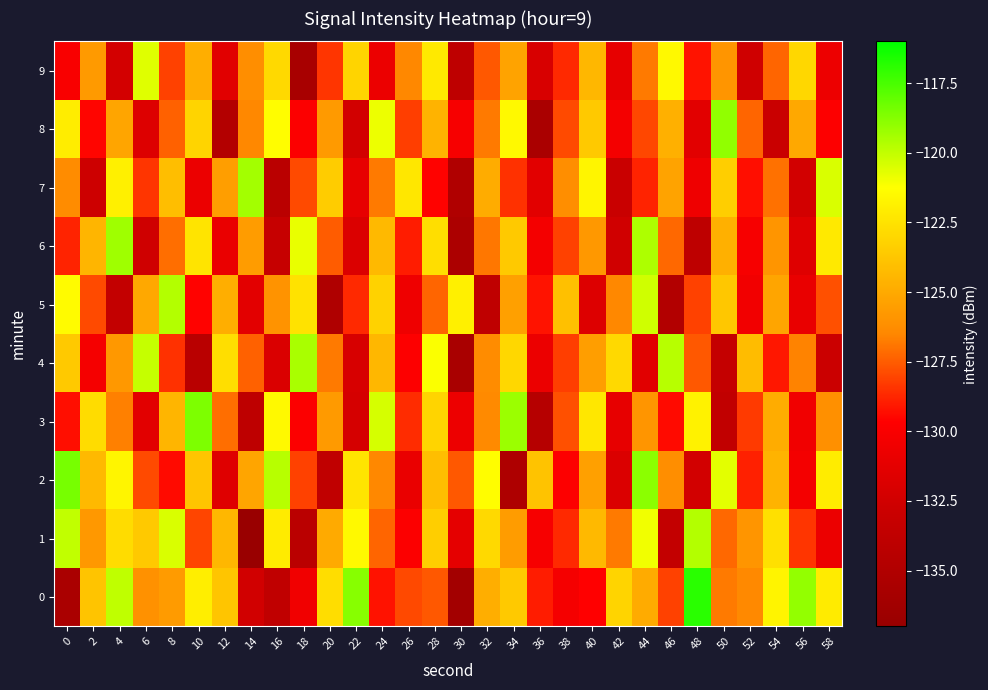

Rank the series at 50 from lowest to highest value.

3, 4, 1, 0, 9, 6, 5, 7, 2, 8